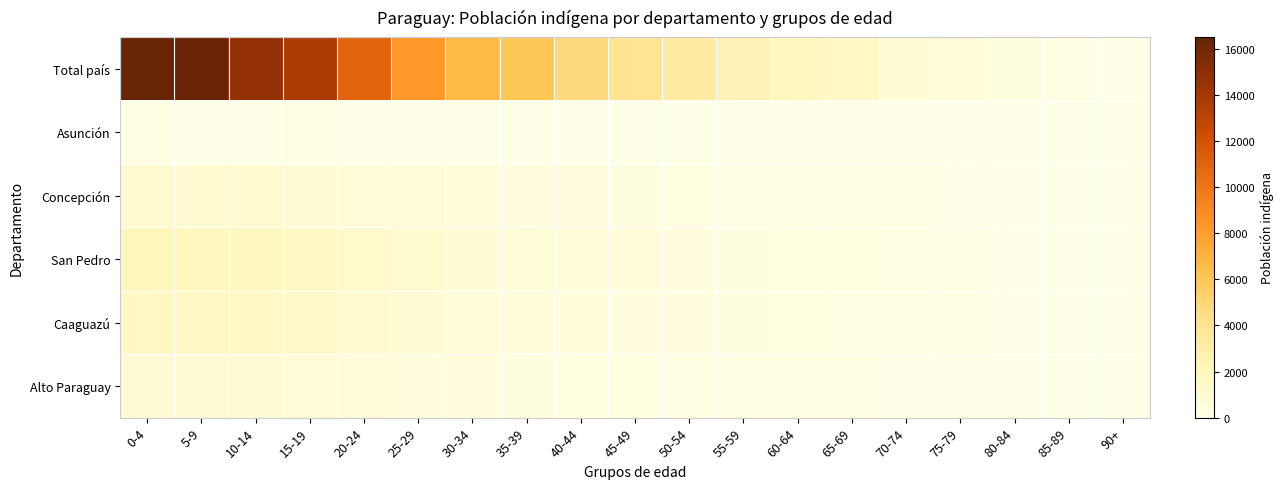

At which category is the sum across all series the highest?

0-4